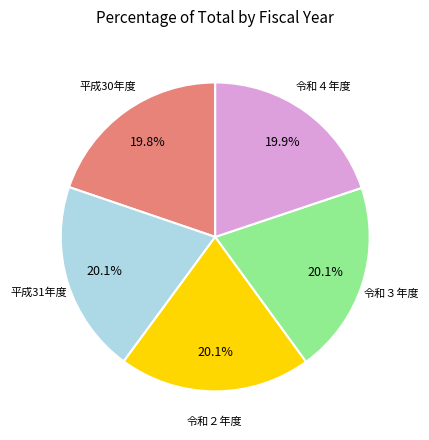

Is there a majority slice in this chart?

No